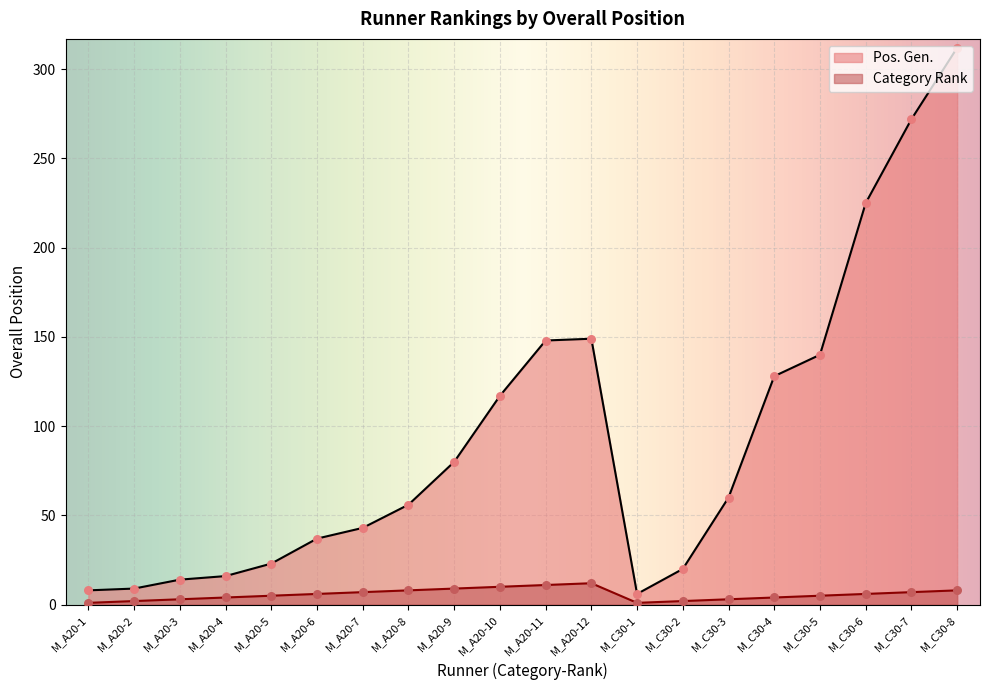

What is the total value across all series at M_A20-10?

127